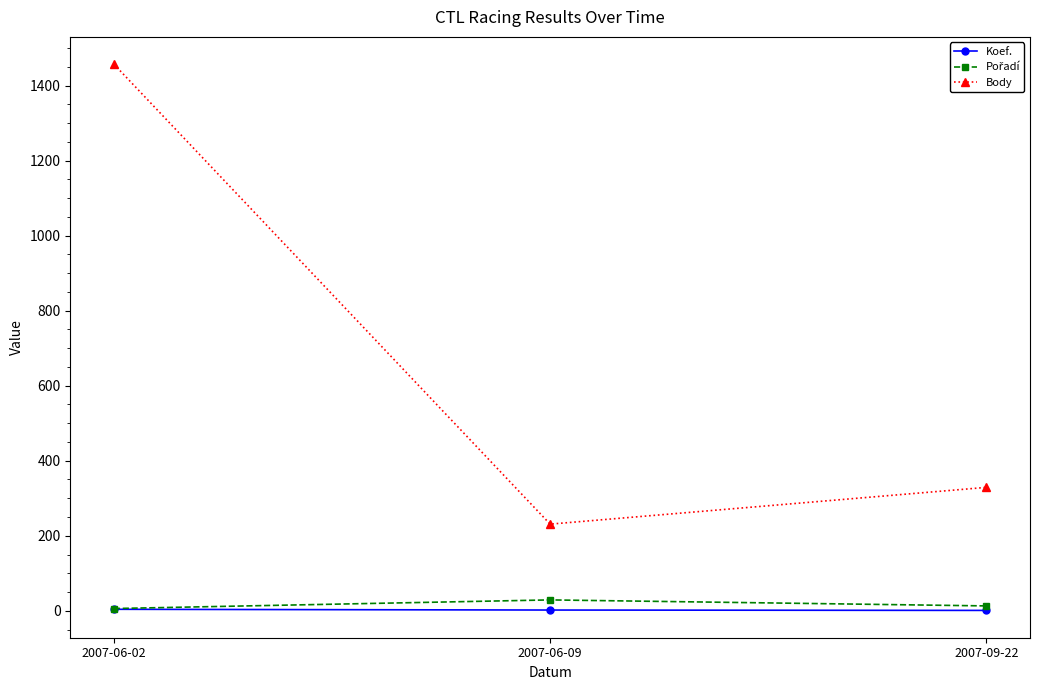

What is the label of the 1st point from the right?

2007-09-22